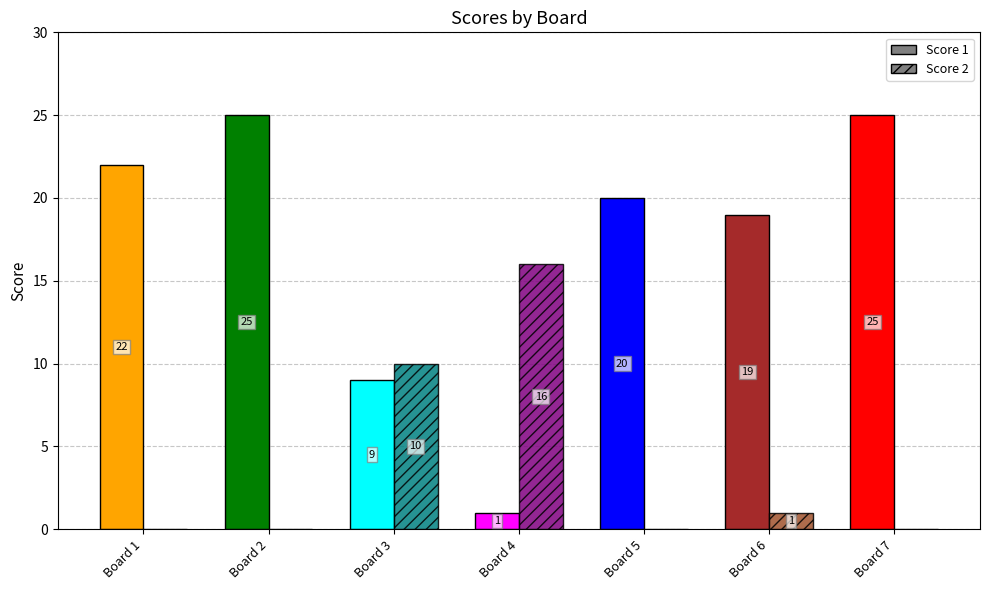

Rank the series by their average value, from lowest to highest.

Score 2, Score 1